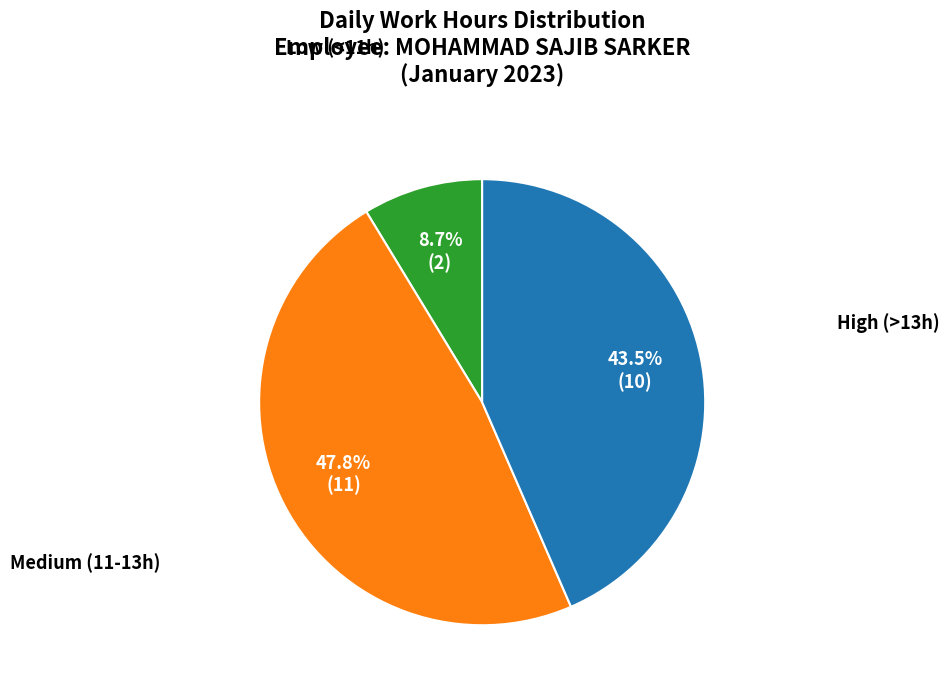

Does any single category account for the majority?

No